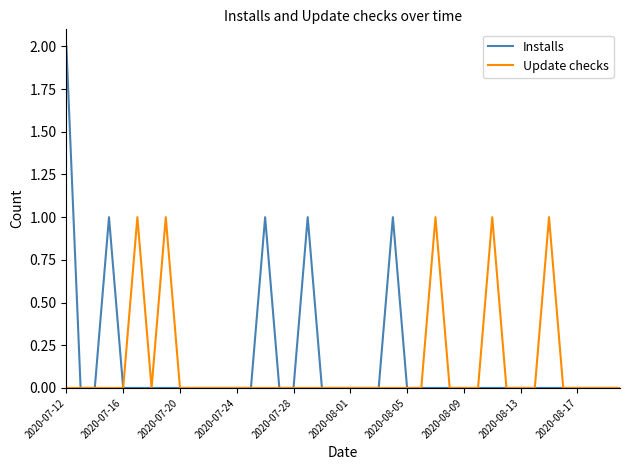

List the series in order of their peak value, highest first.

Installs, Update checks